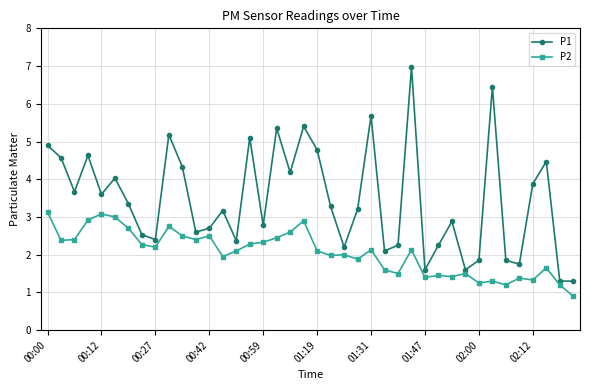

What is the value of the P2 point at the 15th from the left?

2.1